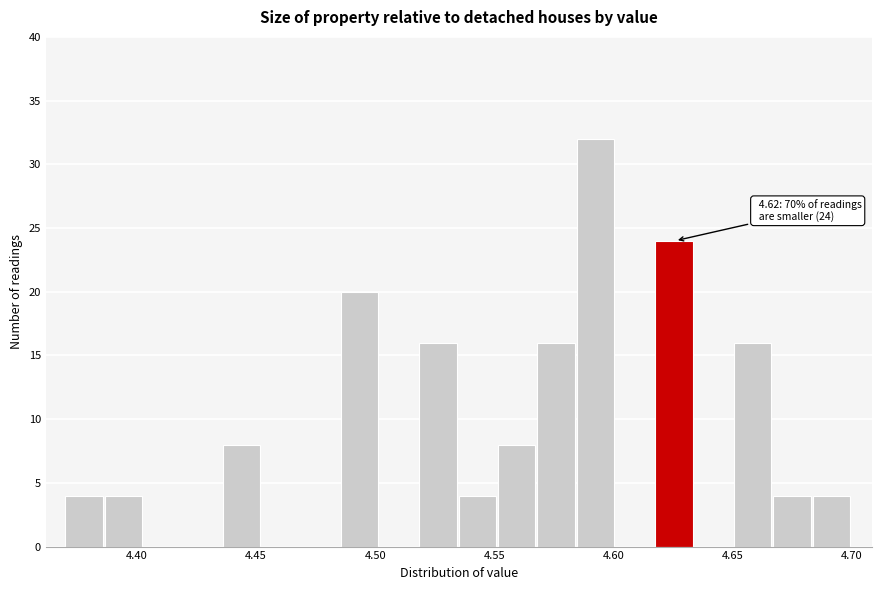

Around what value on the x-axis is the tallest bar? Give the approximate position of its centre, as read against the axis.

4.590